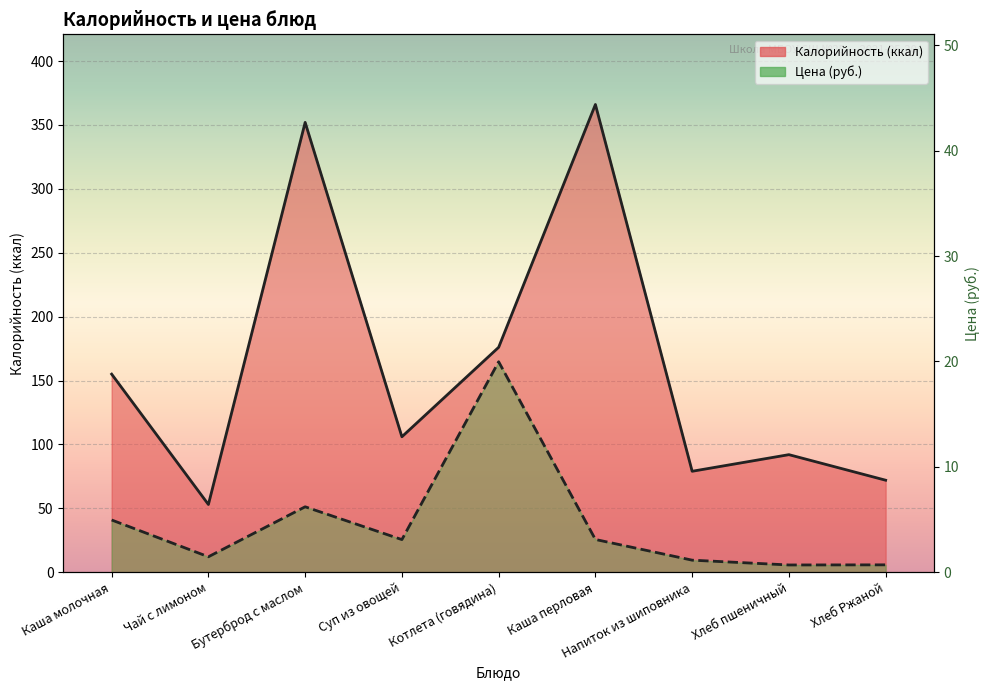

Is the value of Цена at Котлета (говядина) greater than the value of Калорийность at Чай с лимоном?

Yes